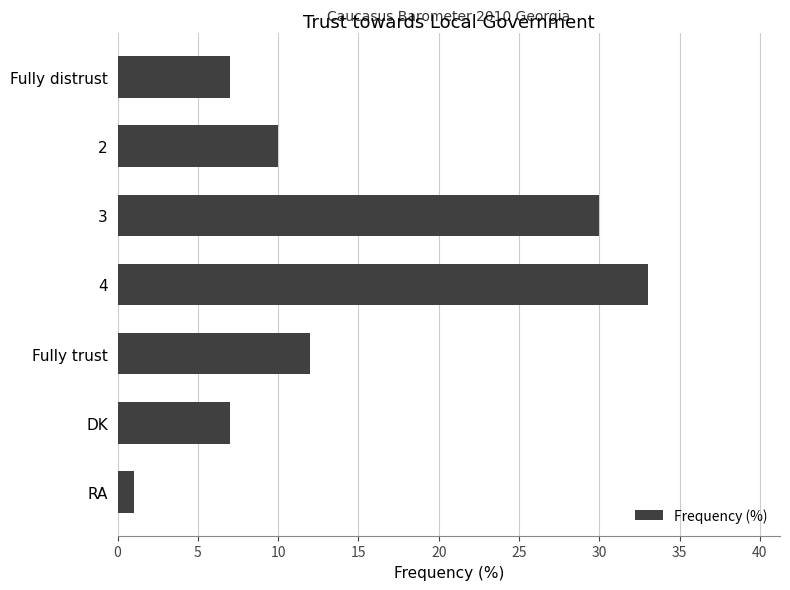

How many bars are there in total?

7